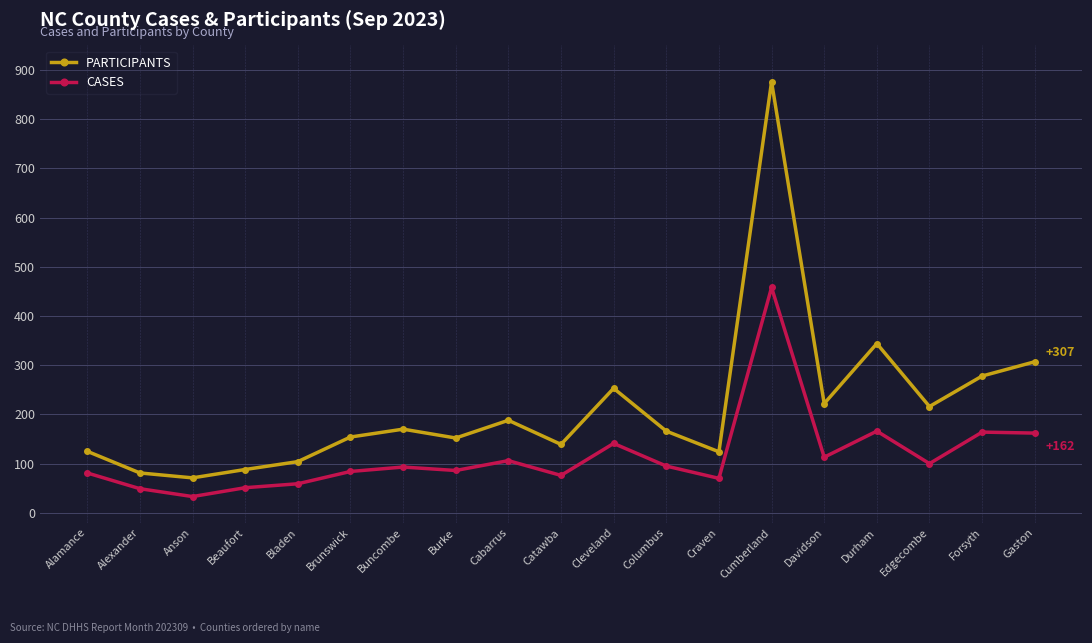

True or false: PARTICIPANTS and CASES intersect in this chart.

False